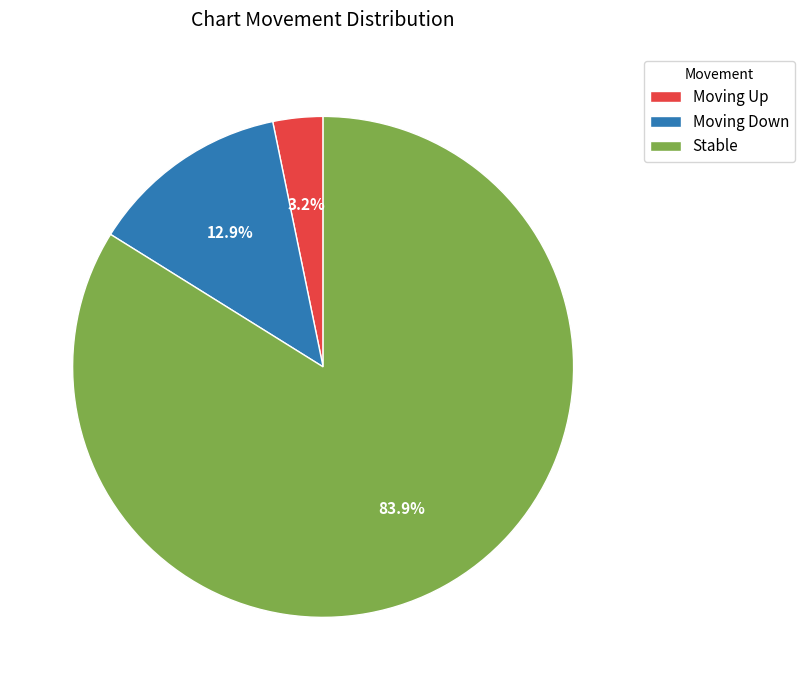

To the nearest percent, what is the difference between the largest and smallest slice percentages?

81%